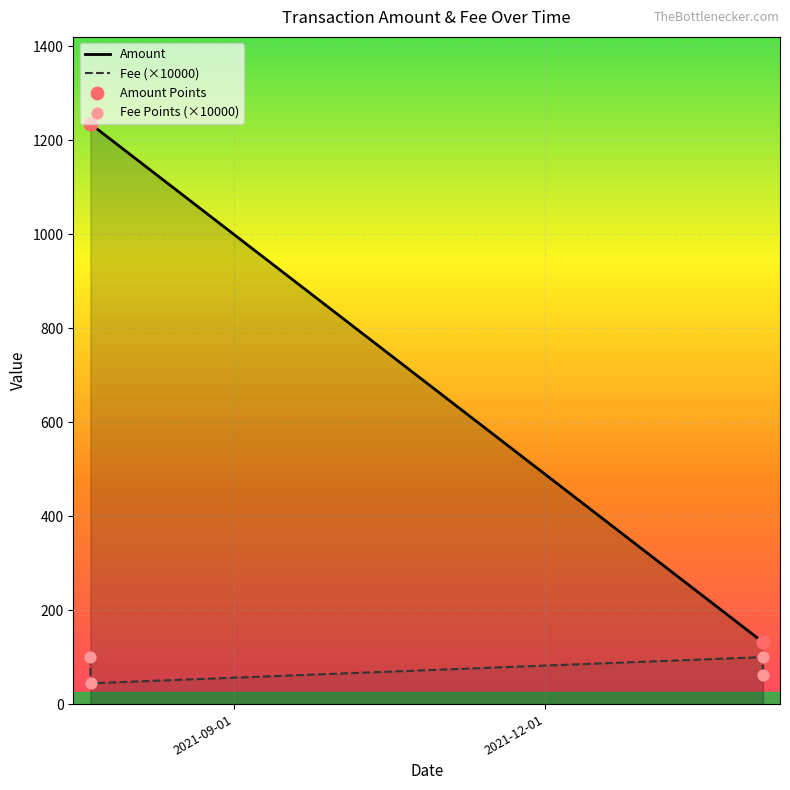

At how many categories does at least one series exceed 1023?

2